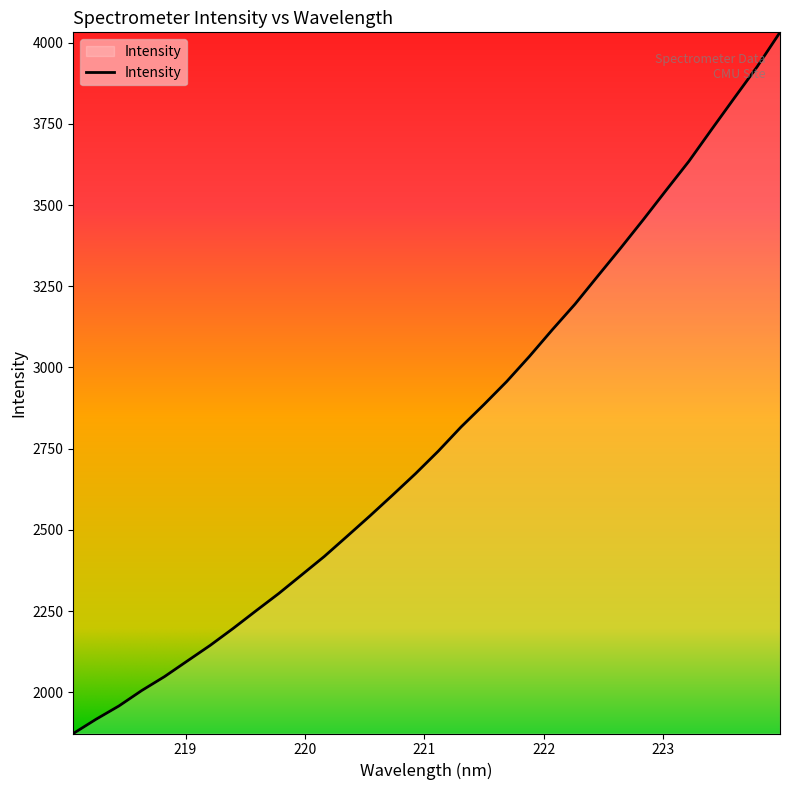

Does the chart display data point markers on the line(s)?

No